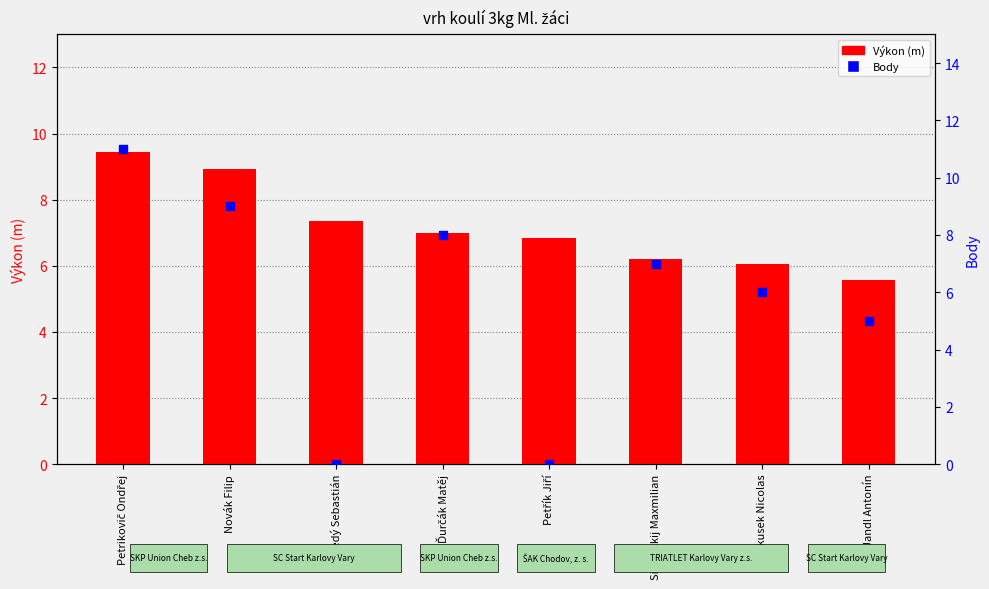

Which series contains the highest Y value?

Body